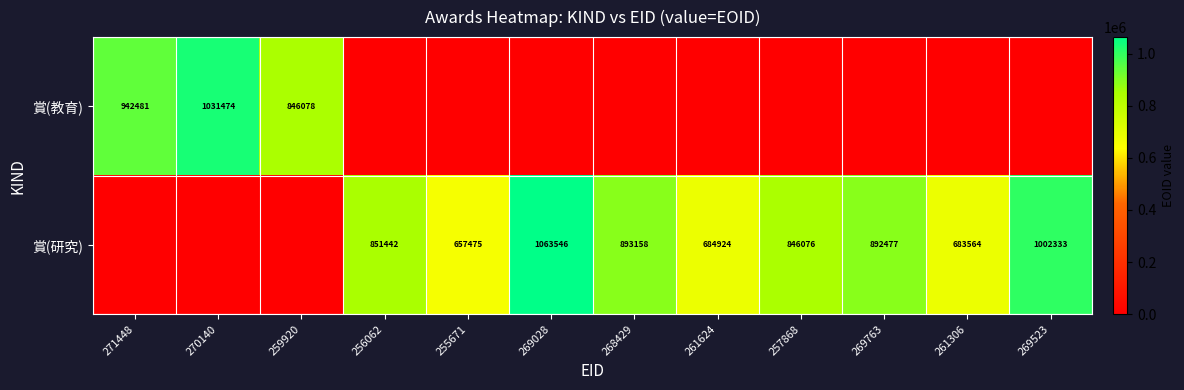

Is the value of 賞(教育) at 271448 greater than the value of 賞(研究) at 257868?

Yes